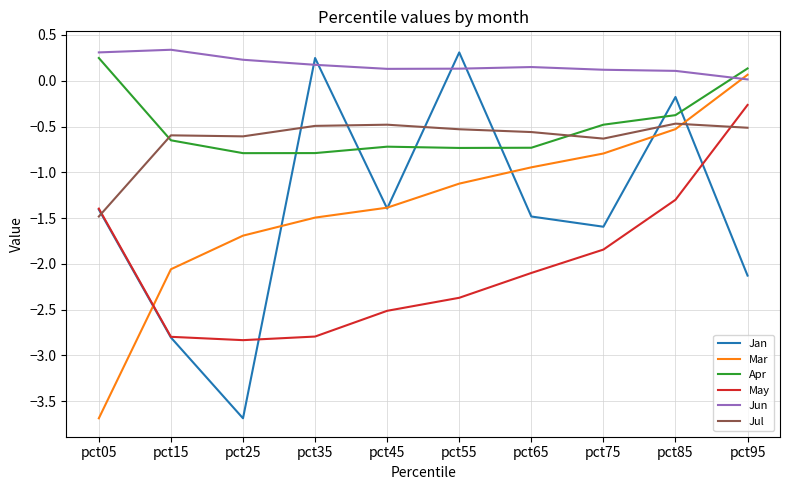

Rank the series at pct55 from highest to lowest value.

Jan, Jun, Jul, Apr, Mar, May